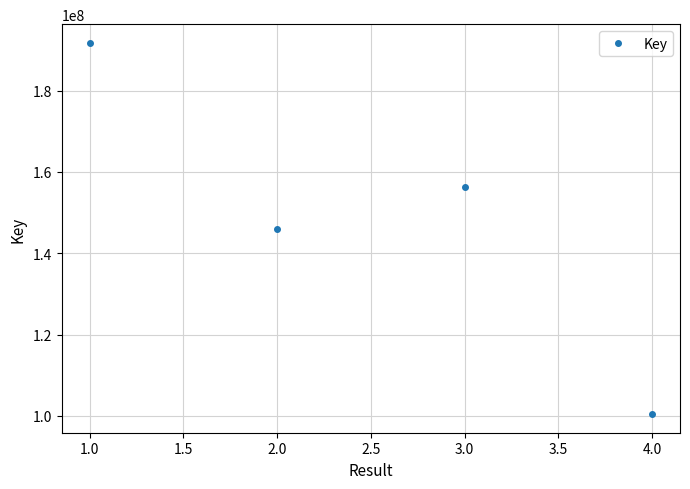

What is the approximate value at 1.0?

191760447